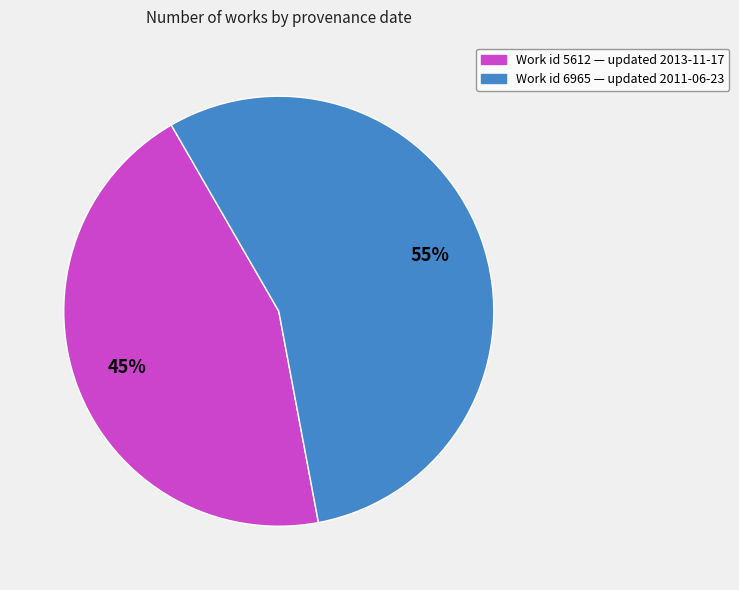

Is there a majority slice in this chart?

Yes